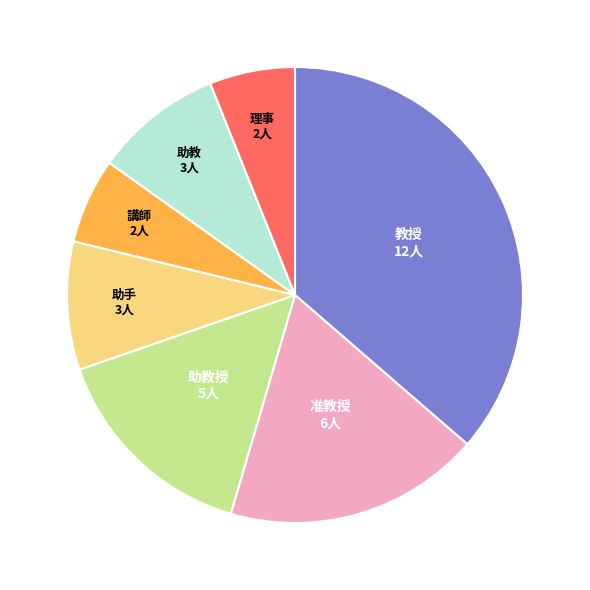

Is there a majority slice in this chart?

No